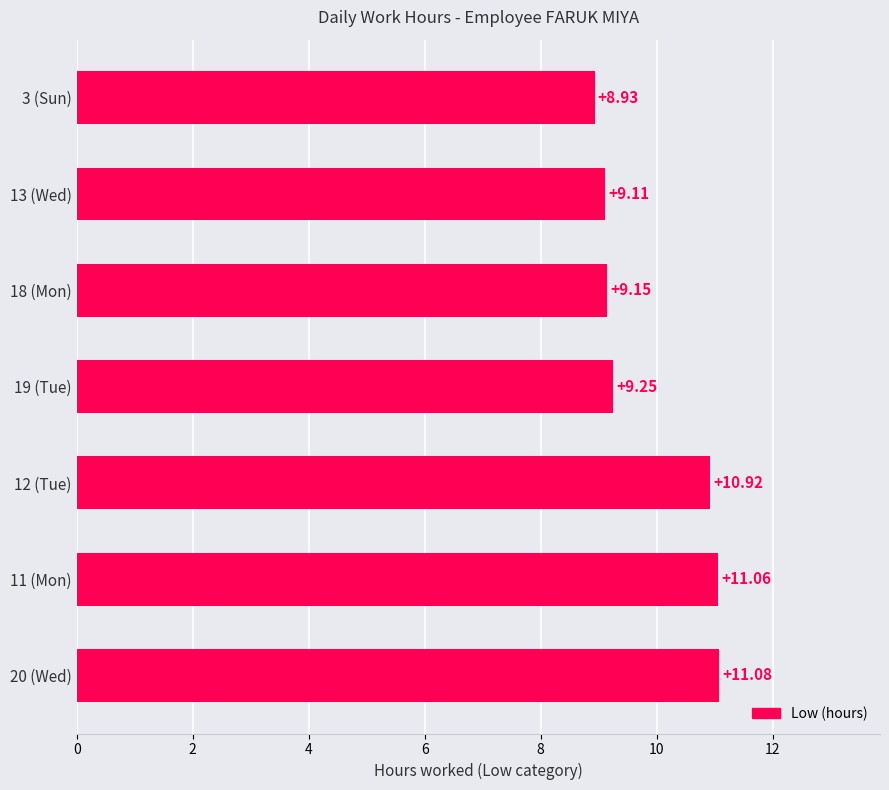

What is the average value?

9.9